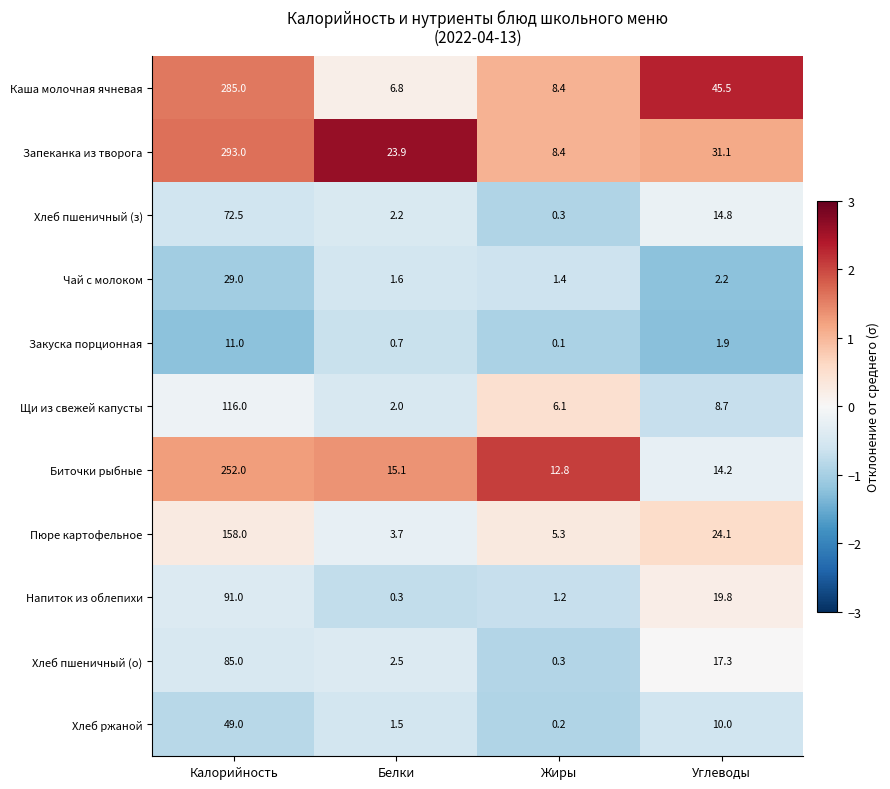

What is the sum of the Закуска порционная values at Углеводы and Калорийность?

12.9